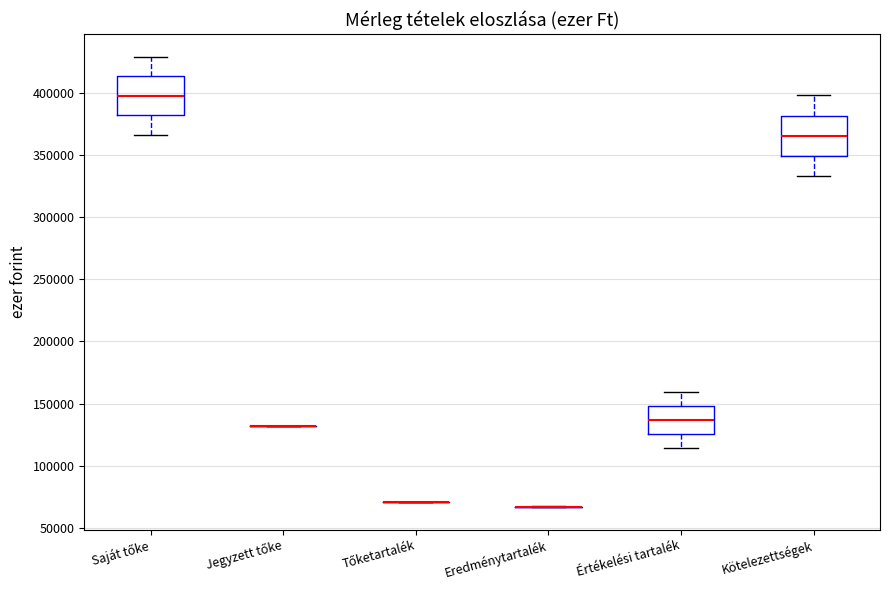

Reading left to right, read every box against the y-axis: the position of its median line, the range the box covers, and the ends of its whiskers. The values are not printed on the chart, so give them approximately, as read against the axis.

Saját tőke: median 400000, box 380000 to 415000, whiskers 365000 to 430000
Jegyzett tőke: box collapsed to a line at 130000, whiskers 130000 to 130000
Tőketartalék: box collapsed to a line at 70000, whiskers 70000 to 70000
Eredménytartalék: box collapsed to a line at 65000, whiskers 65000 to 65000
Értékelési tartalék: median 135000, box 125000 to 150000, whiskers 115000 to 160000
Kötelezettségek: median 365000, box 350000 to 380000, whiskers 335000 to 400000